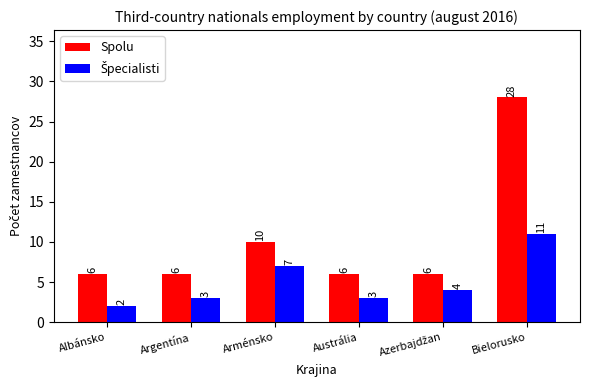

Count the number of categories in the chart.

6